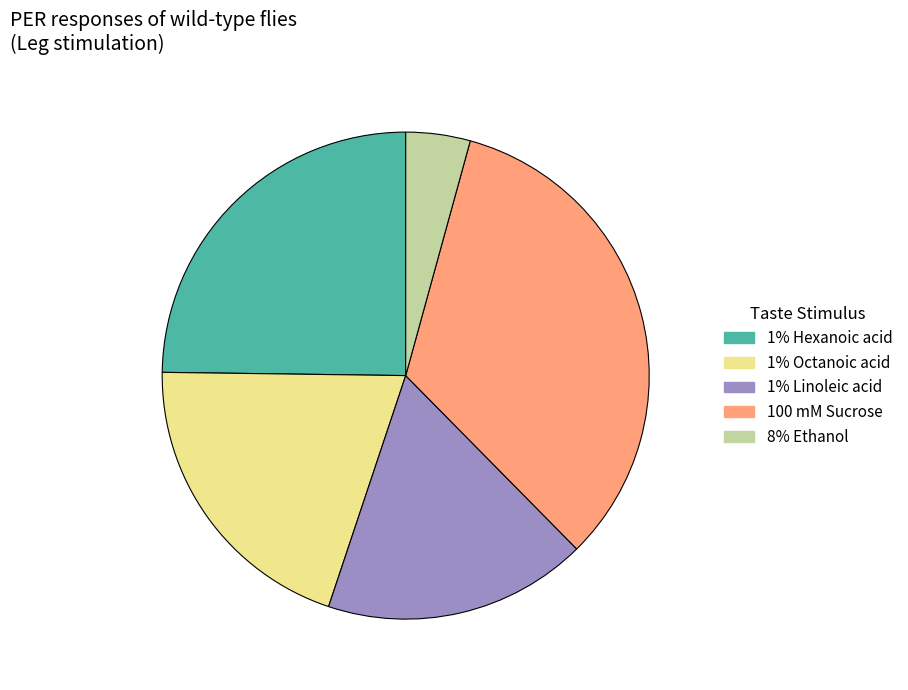

Is 8% Ethanol the majority of the pie?

No